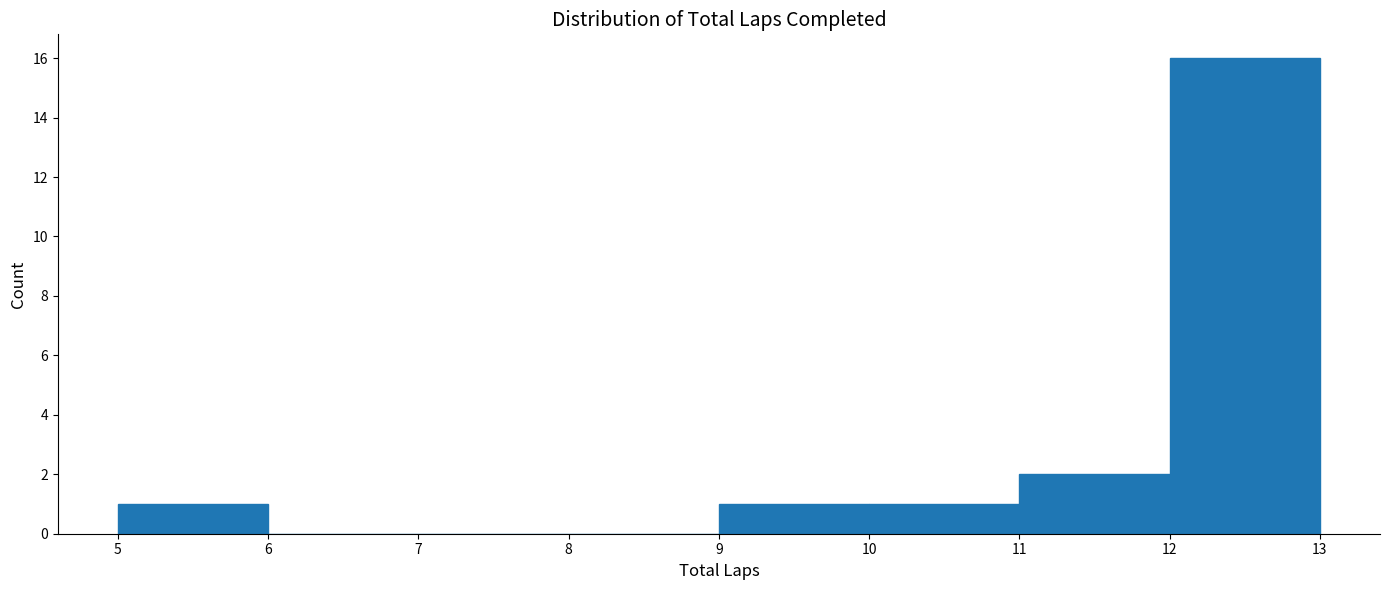

How tall is the bar that spans 11 to 12 on the x-axis? The values are not printed on the chart, so give them approximately, as read against the axis.

2